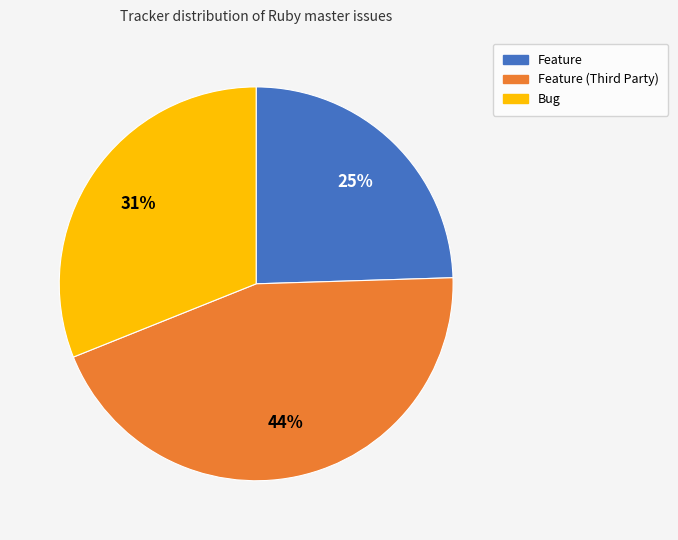

To the nearest percent, what is the average slice percentage?

33%